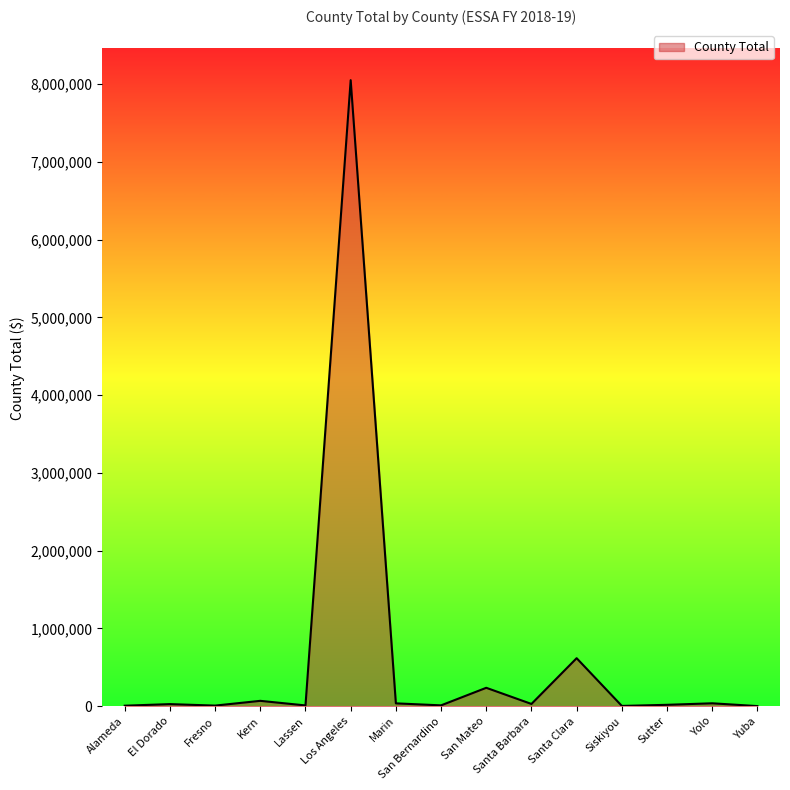

Which has a higher value, Santa Clara or Marin?

Santa Clara